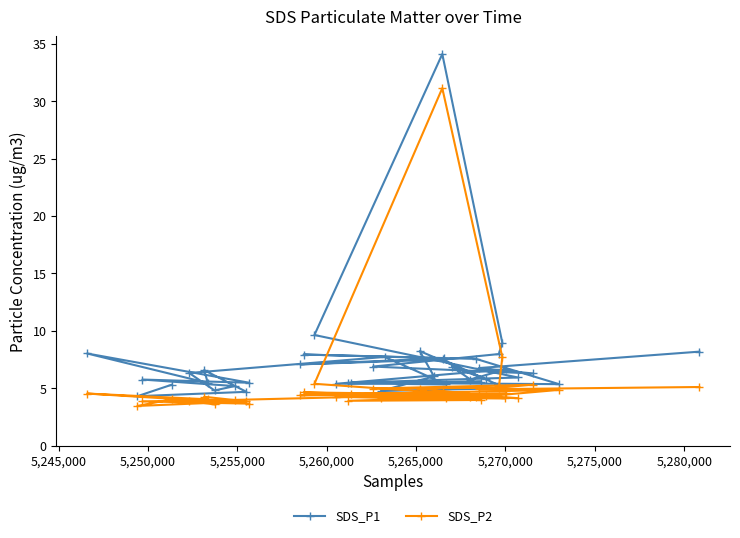

What is the highest value of the SDS_P2 series?

31.1